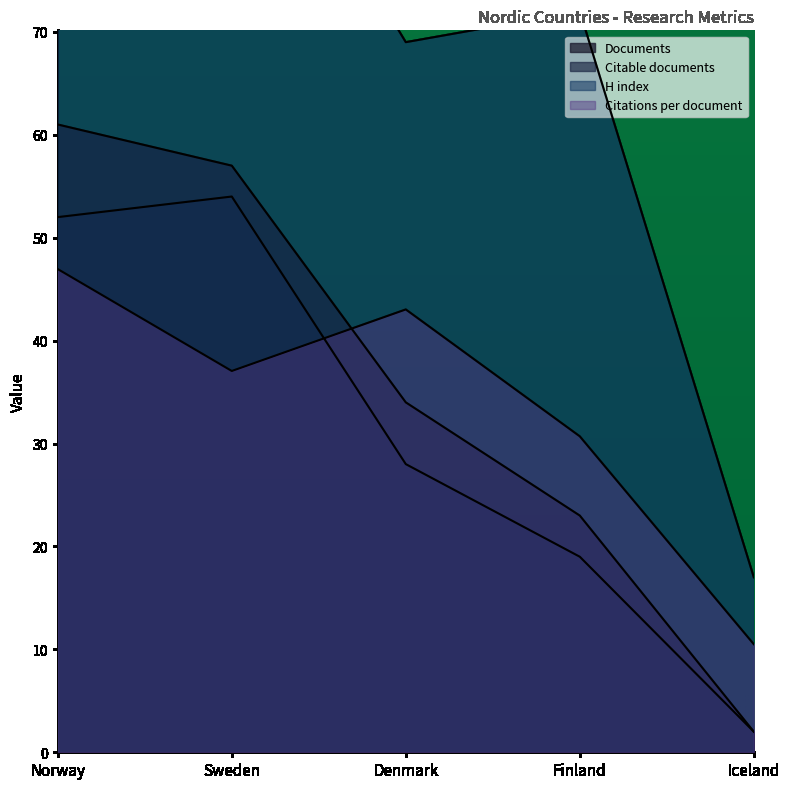

What is the maximum value shown in the chart?

97.0